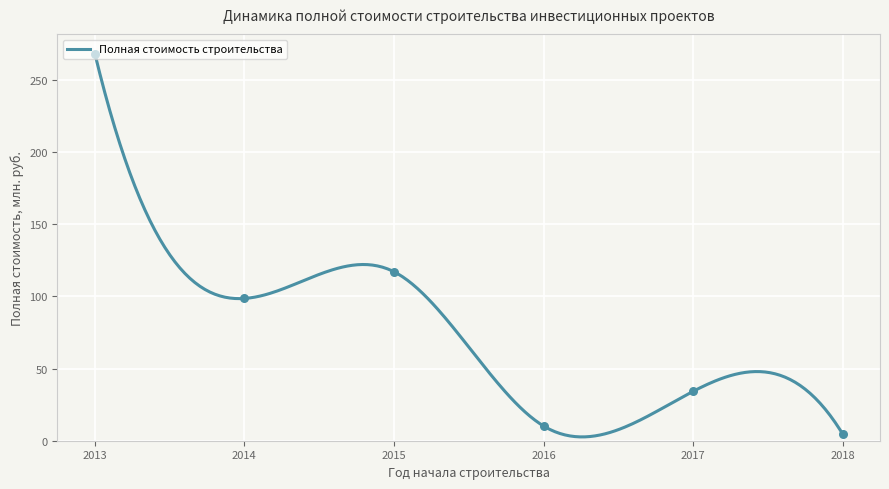

Which has a higher value, 2015 or 2013?

2013